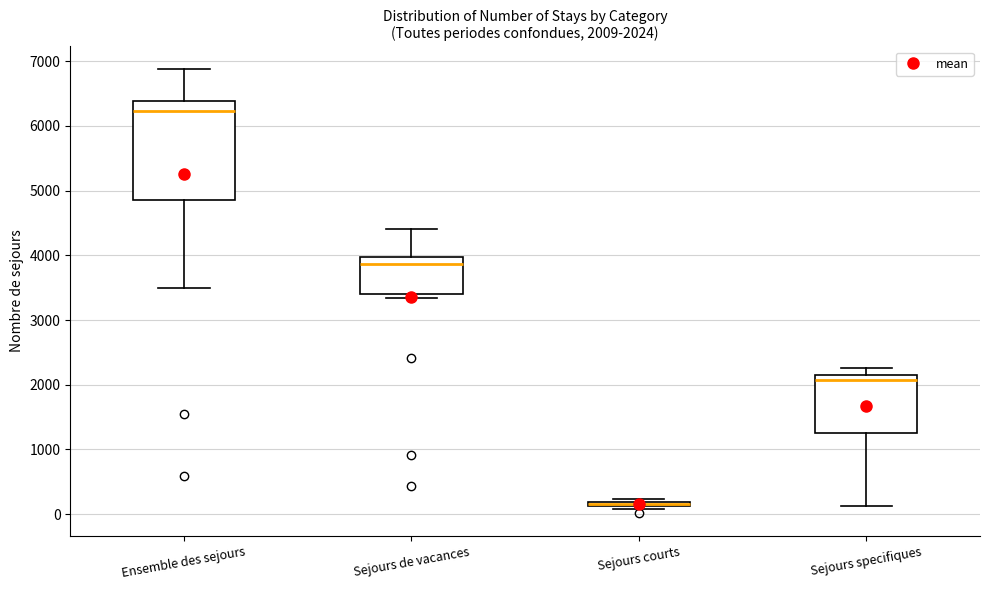

Which box is the tallest, from its lower edge to its upper edge?

Ensemble des sejours